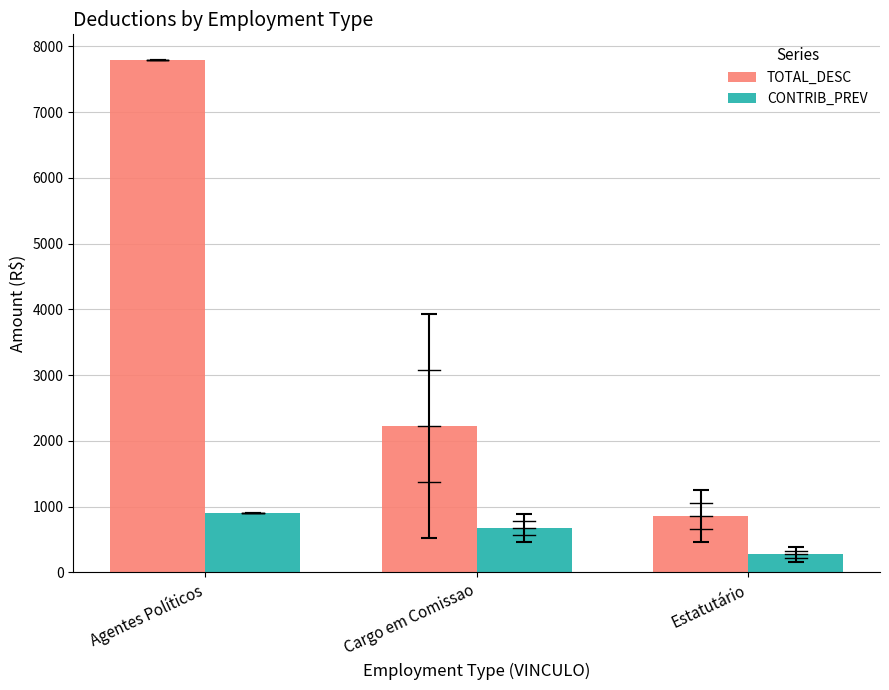

Reading right to left, what are all the values shown in this chart?

TOTAL_DESC: Estatutário=862.3	Cargo em Comissao=2225.9	Agentes Políticos=7792.0
CONTRIB_PREV: Estatutário=273.3	Cargo em Comissao=676.3	Agentes Políticos=908.9